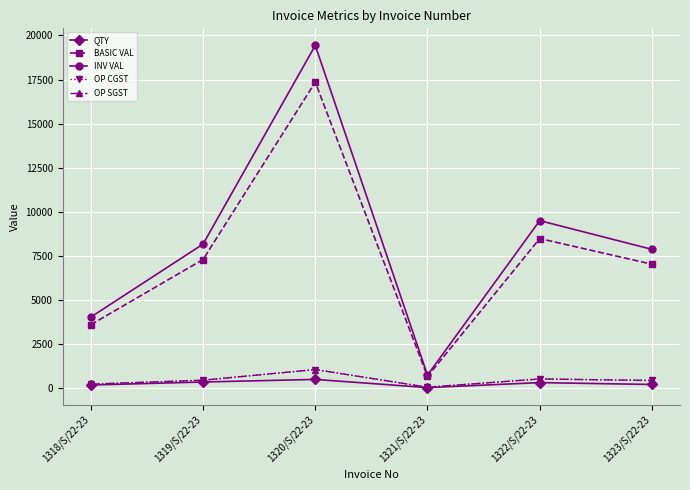

True or false: OP SGST and INV VAL intersect in this chart.

False